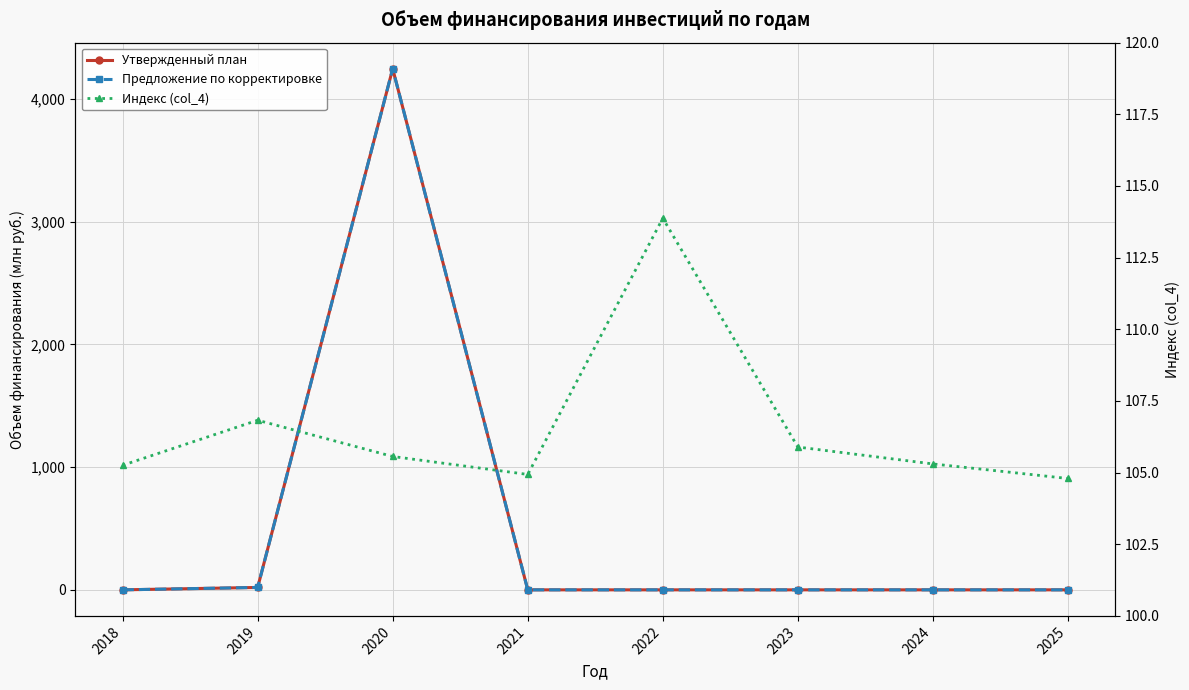

What is the difference between the maximum and minimum values in the Утвержденный план series?

4247.5